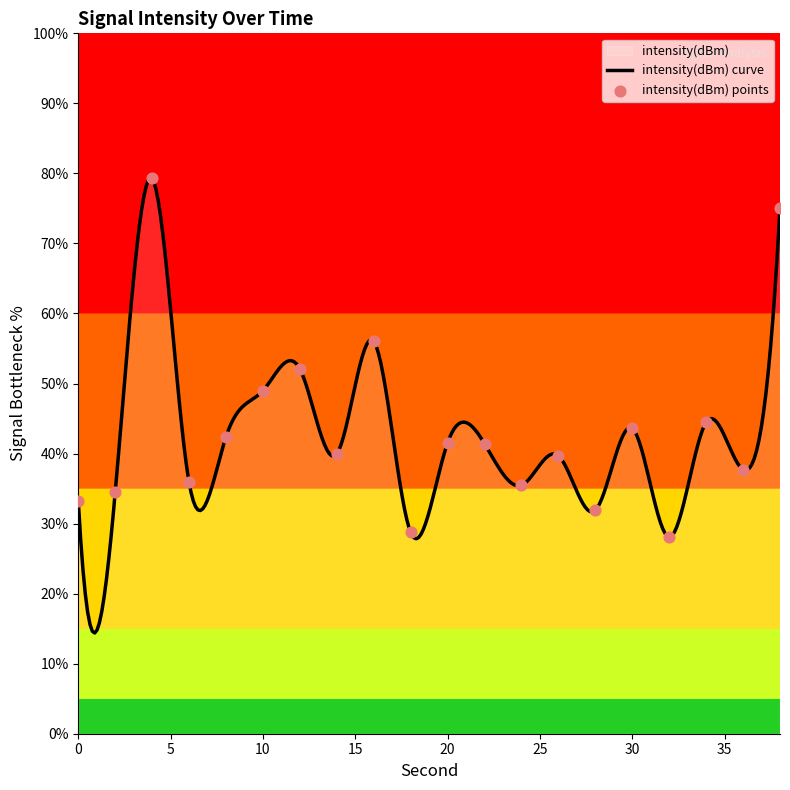

What is the change in value from 24 to 38?

+39.6